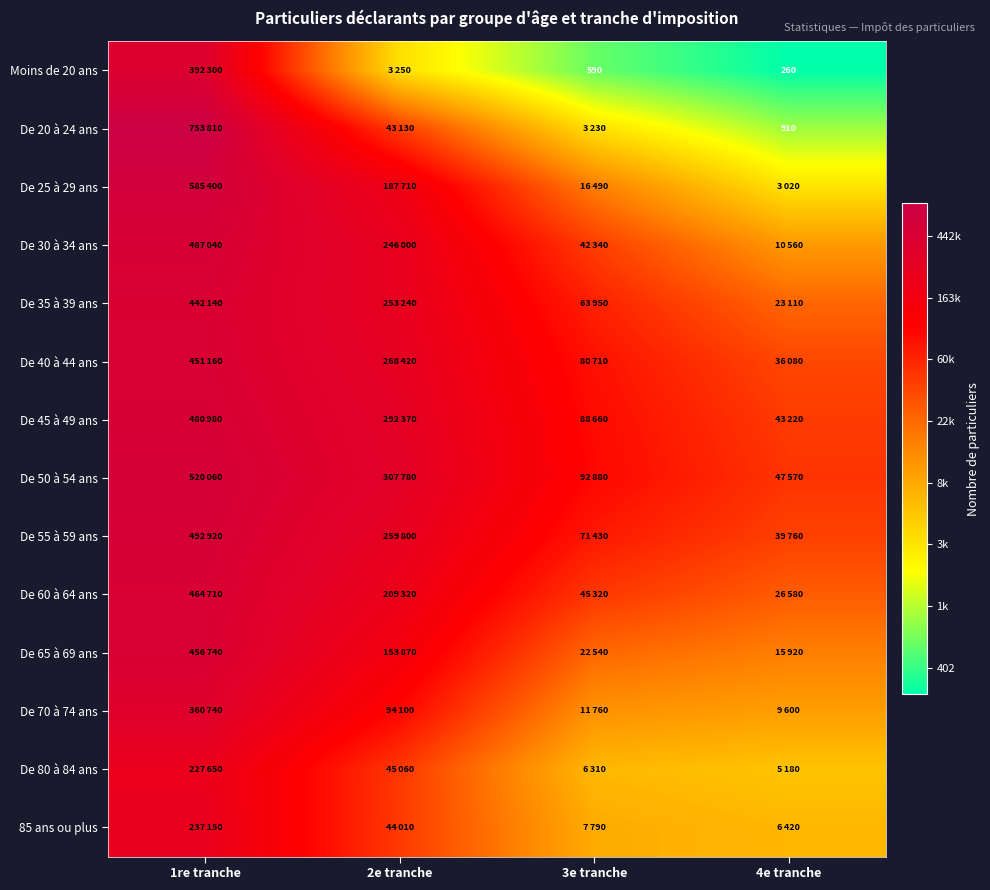

At which category is the sum across all series the highest?

1re tranche